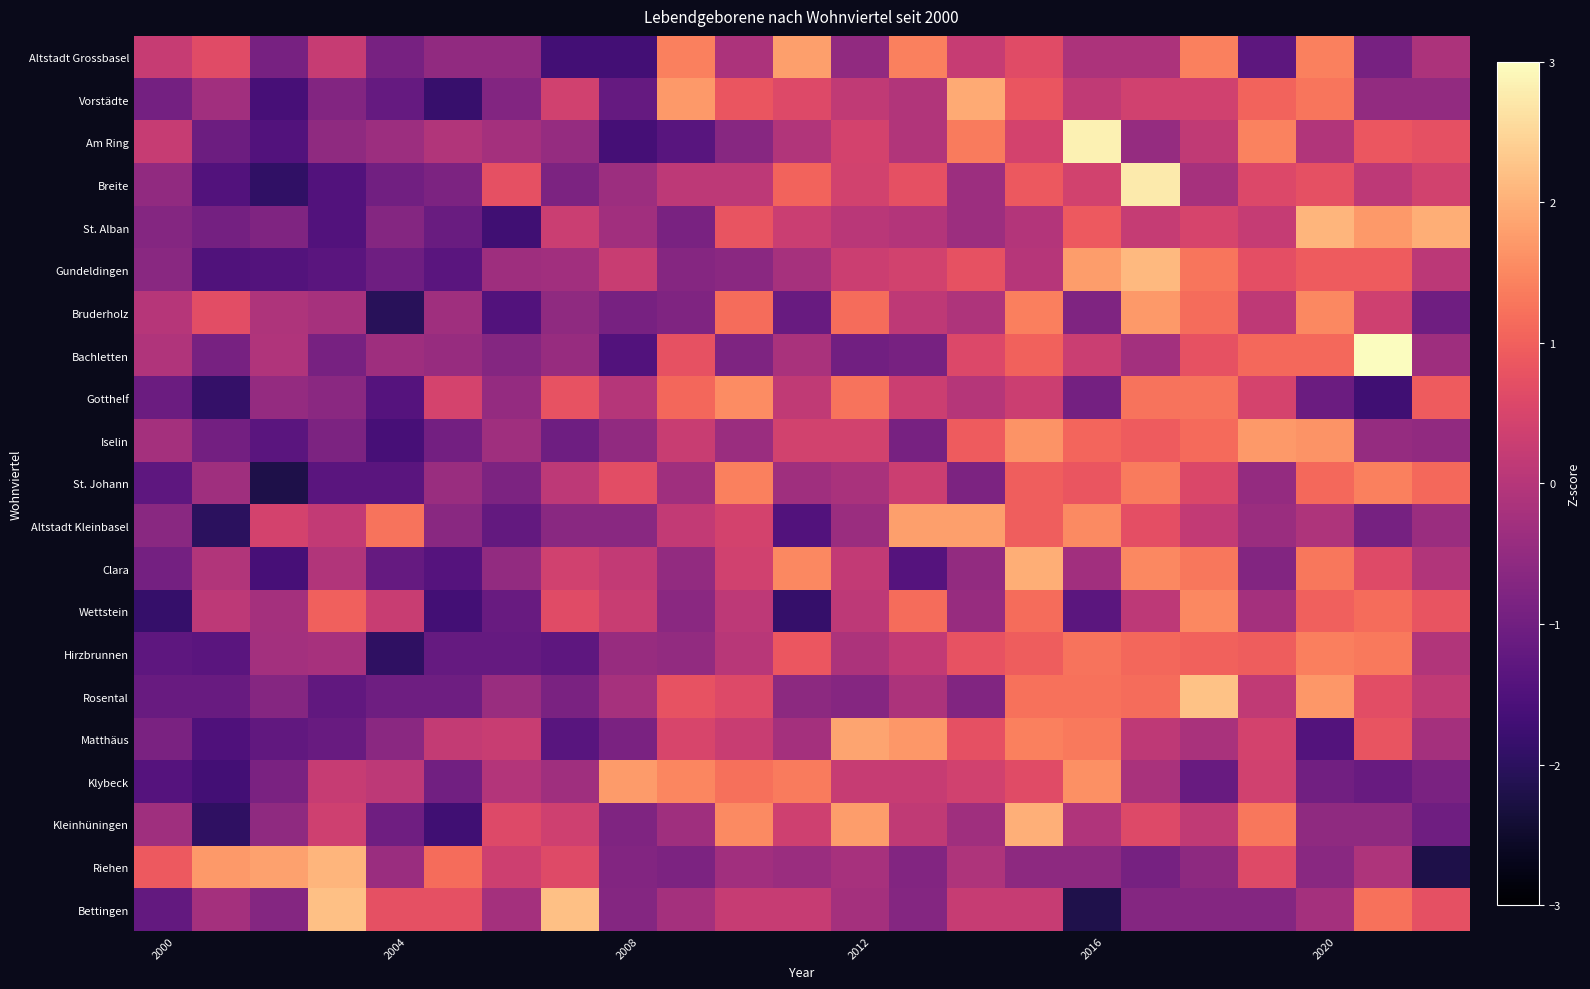

Reading right to left, list all the values displayed in this chart.

Altstadt Grossbasel: -0.1	-0.9	1.4	-1.3	1.4	-0.1	-0.1	0.6	0.3	1.4	-0.5	1.8	-0.1	1.4	-1.7	-1.7	-0.5	-0.5	-0.9	0.3	-0.9	0.6	0.3
Vorstädte: -0.5	-0.5	1.3	1.0	0.4	0.4	0.2	0.8	1.9	-0.1	0.2	0.6	0.8	1.7	-1.2	0.4	-0.7	-1.8	-1.2	-0.7	-1.6	-0.3	-1.0
Am Ring: 0.7	0.8	-0.1	1.4	0.1	-0.5	2.8	0.4	1.3	-0.1	0.4	-0.1	-0.7	-1.4	-1.7	-0.5	-0.3	-0.1	-0.4	-0.6	-1.5	-1.1	0.2
Breite: 0.4	0.1	0.7	0.6	-0.2	2.8	0.4	0.9	-0.4	0.7	0.4	1.0	0.1	0.1	-0.4	-0.8	0.7	-0.8	-1.0	-1.5	-1.9	-1.5	-0.5
St. Alban: 2.0	1.7	2.1	0.2	0.5	0.2	0.9	-0.0	-0.4	-0.0	0.1	0.3	0.8	-0.9	-0.3	0.3	-1.7	-1.1	-0.7	-1.5	-0.8	-1.0	-0.7
Gundeldingen: 0.1	0.9	0.9	0.7	1.3	2.1	1.8	0.0	0.8	0.4	0.3	-0.2	-0.6	-0.7	0.3	-0.3	-0.3	-1.4	-1.1	-1.4	-1.4	-1.5	-0.7
Bruderholz: -1.0	0.4	1.5	0.1	1.2	1.7	-0.8	1.4	-0.1	0.1	1.2	-1.1	1.2	-0.8	-0.9	-0.6	-1.5	-0.3	-2.0	-0.2	-0.1	0.7	0.0
Bachletten: -0.4	3.2	1.1	1.1	0.8	-0.3	0.3	1.0	0.6	-0.9	-1.0	-0.2	-0.8	0.8	-1.5	-0.4	-0.7	-0.4	-0.4	-0.9	-0.1	-0.9	-0.1
Gotthelf: 0.9	-1.7	-1.1	0.5	1.2	1.2	-0.9	0.3	-0.0	0.3	1.2	0.1	1.6	1.1	-0.0	0.8	-0.5	0.5	-1.4	-0.6	-0.5	-1.9	-1.1
Iselin: -0.5	-0.5	1.7	1.7	1.1	0.9	1.1	1.7	0.9	-0.9	0.4	0.4	-0.4	0.3	-0.5	-1.0	-0.3	-1.0	-1.6	-0.8	-1.3	-1.0	-0.2
St. Johann: 1.1	1.4	1.1	-0.5	0.5	1.3	0.8	1.0	-0.8	0.3	-0.2	-0.3	1.4	-0.3	0.7	0.1	-0.8	-0.4	-1.3	-1.3	-2.2	-0.3	-1.3
Altstadt Kleinbasel: -0.4	-0.9	-0.1	-0.4	0.2	0.7	1.5	1.0	1.8	1.8	-0.4	-1.5	0.4	0.2	-0.7	-0.7	-1.2	-0.7	1.3	0.2	0.4	-2.0	-0.7
Clara: -0.1	0.6	1.3	-0.7	1.3	1.5	-0.3	2.0	-0.5	-1.4	0.2	1.5	0.4	-0.5	0.2	0.4	-0.5	-1.4	-1.2	-0.1	-1.6	-0.1	-1.0
Wettstein: 0.8	1.2	1.0	-0.3	1.5	0.1	-1.3	1.2	-0.4	1.2	0.1	-1.9	0.1	-0.6	0.3	0.6	-1.1	-1.7	0.3	1.0	-0.3	0.1	-1.9
Hirzbrunnen: -0.0	1.3	1.4	0.9	1.0	1.1	1.2	0.9	0.8	0.2	-0.1	0.9	0.0	-0.5	-0.4	-1.3	-1.2	-1.2	-2.0	-0.2	-0.3	-1.3	-1.3
Rosental: 0.1	0.7	1.7	0.1	2.2	1.2	1.2	1.2	-0.8	-0.1	-0.7	-0.6	0.6	0.8	-0.2	-0.9	-0.4	-1.0	-1.0	-1.2	-0.7	-1.1	-1.1
Matthäus: -0.2	0.8	-1.4	0.4	-0.2	0.1	1.3	1.4	0.7	1.7	1.9	-0.2	0.3	0.5	-0.8	-1.4	0.3	0.2	-0.6	-1.1	-1.2	-1.5	-0.8
Klybeck: -0.9	-1.1	-1.0	0.4	-1.1	-0.2	1.6	0.7	0.4	0.2	0.2	1.3	1.2	1.5	1.8	-0.3	-0.0	-1.0	0.1	0.2	-0.9	-1.7	-1.4
Kleinhüningen: -1.0	-0.6	-0.6	1.3	0.1	0.6	-0.1	2.0	-0.3	0.1	1.8	0.4	1.5	-0.3	-0.8	0.4	0.6	-1.7	-1.0	0.4	-0.6	-1.9	-0.3
Riehen: -2.2	-0.1	-0.7	0.6	-0.6	-0.9	-0.6	-0.6	-0.1	-0.7	-0.2	-0.4	-0.3	-0.8	-0.7	0.6	0.3	1.2	-0.4	2.1	1.8	1.7	0.9
Bettingen: 0.7	1.2	-0.2	-0.7	-0.7	-0.7	-2.2	0.3	0.3	-0.7	-0.2	0.3	0.3	-0.2	-0.7	2.2	-0.2	0.7	0.7	2.2	-0.7	-0.2	-1.2